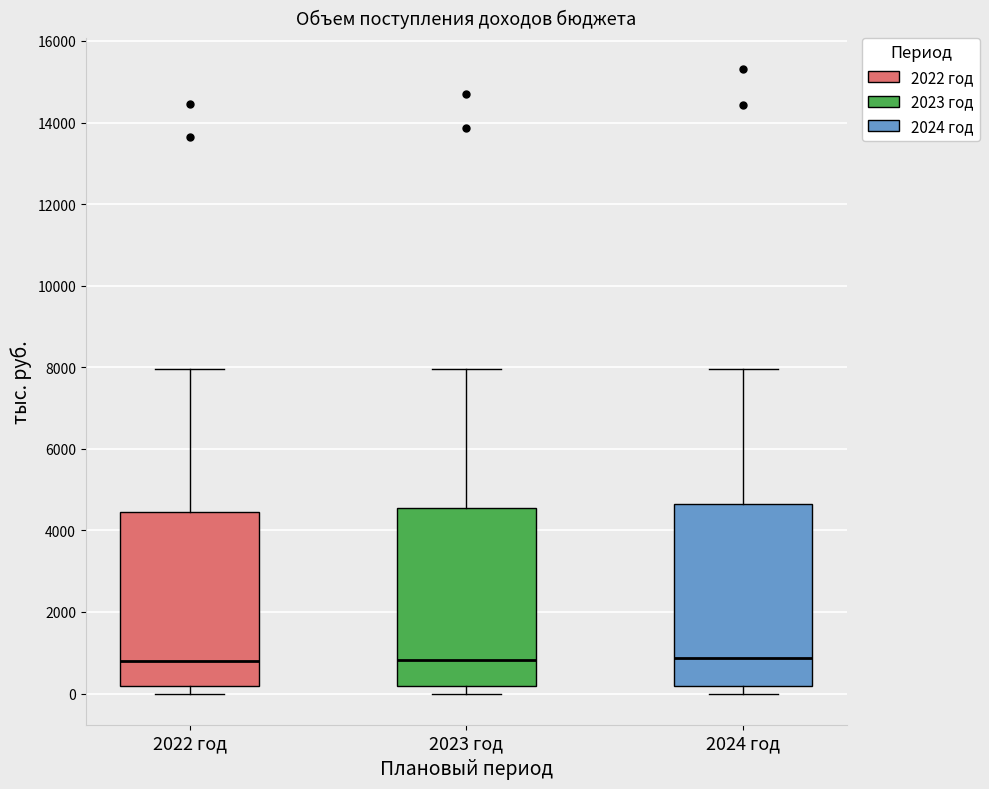

Reading left to right, transcribe this box plot: for each box, give where its median line is, the range the box spans, and where its two whiskers end, as read against the y-axis. The values are not printed on the chart, so give them approximately, as read against the axis.

2022 год: median 800, box 200 to 4400, whiskers 0 to 8000
2023 год: median 800, box 200 to 4600, whiskers 0 to 8000
2024 год: median 800, box 200 to 4600, whiskers 0 to 8000